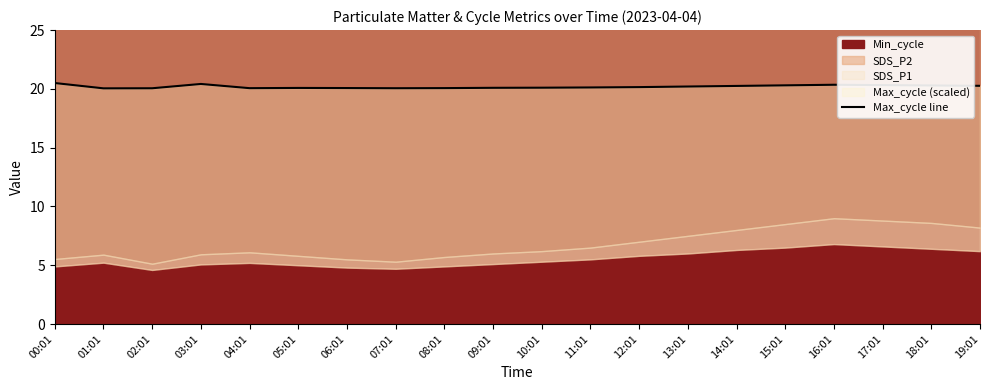

The chart shows a value of 33.5 at 00:01. True or false?

False